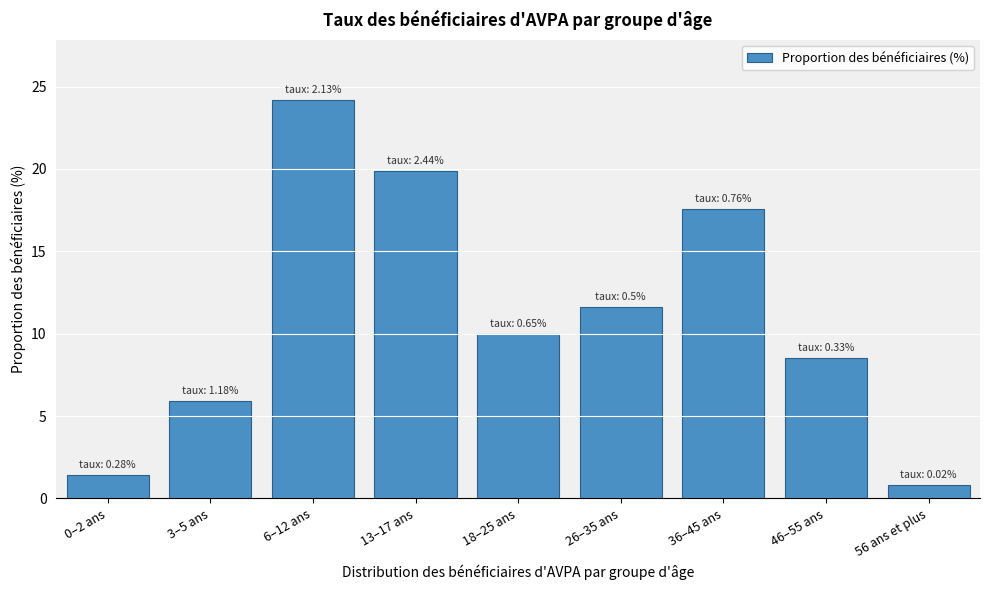

Reading left to right, transcribe all the data shown in this chart.

0–2 ans=1.4	3–5 ans=5.9	6–12 ans=24.2	13–17 ans=19.9	18–25 ans=10.0	26–35 ans=11.6	36–45 ans=17.6	46–55 ans=8.5	56 ans et plus=0.8